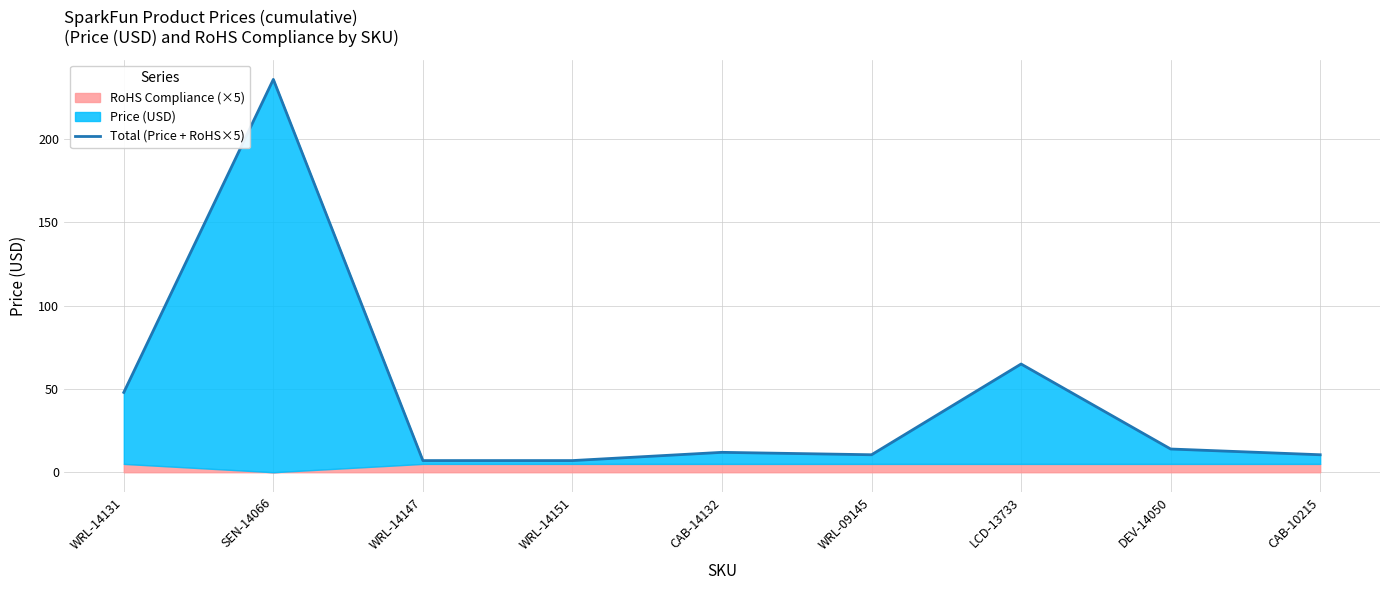

What is the approximate value at CAB-14132?

11.9